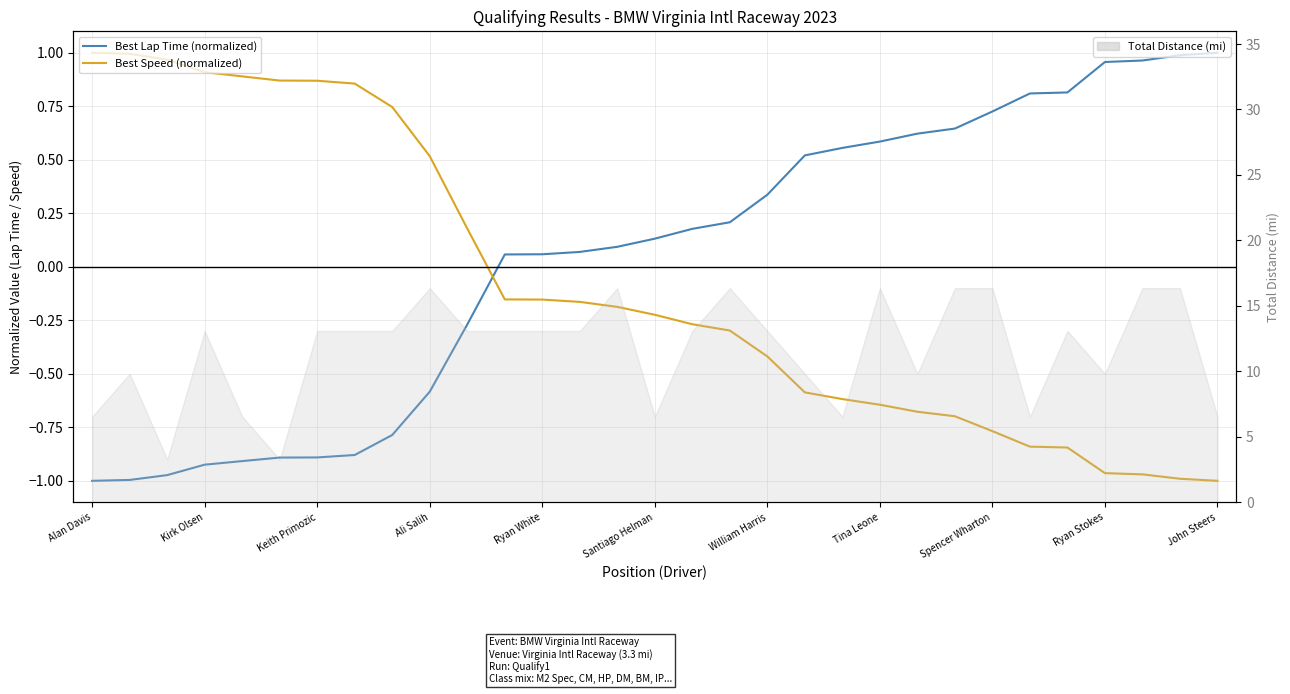

At which label does Best Speed (normalized) first exceed 0?

Alan Davis